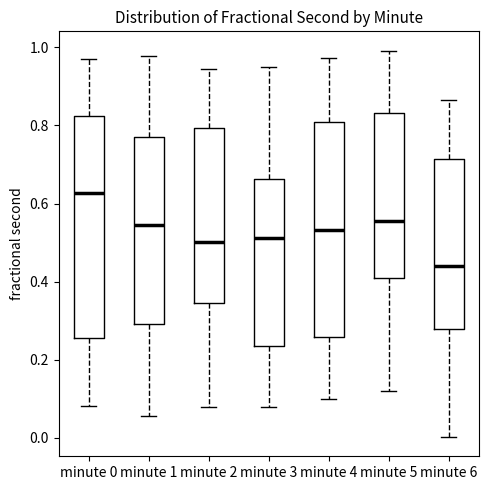

Which box's median line is the lowest?

minute 6